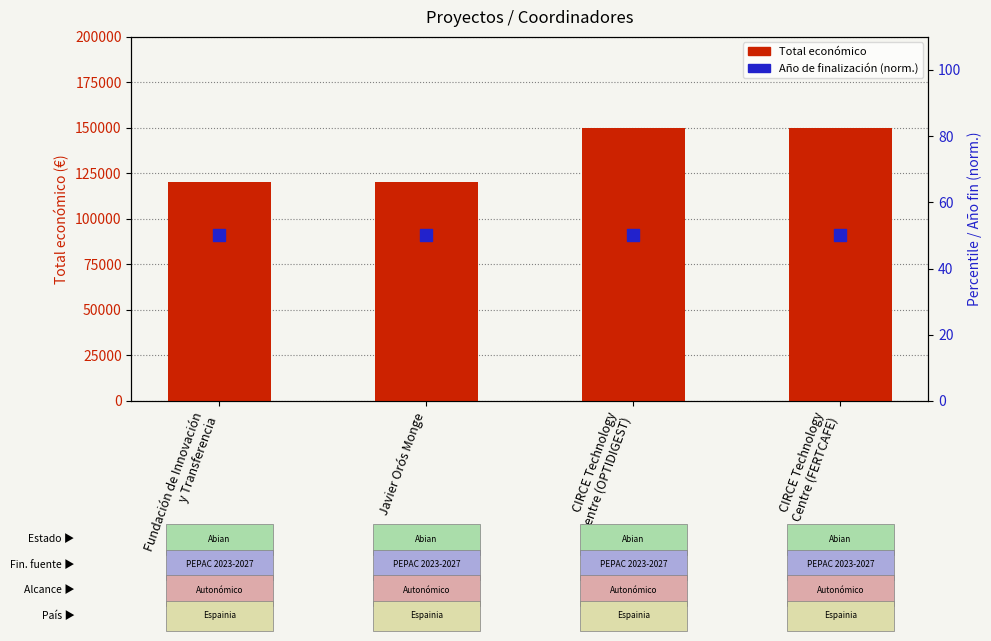

What is the total value across all series at CIRCE Technology
Centre (OPTIDIGEST)?

150050